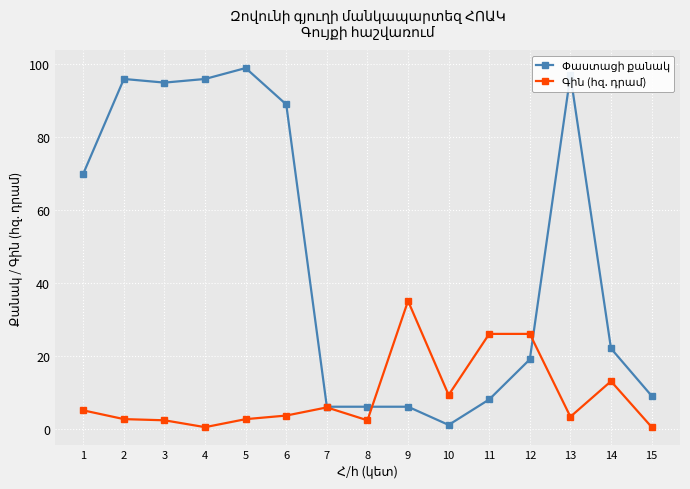

What is the greatest value displayed?

99.0